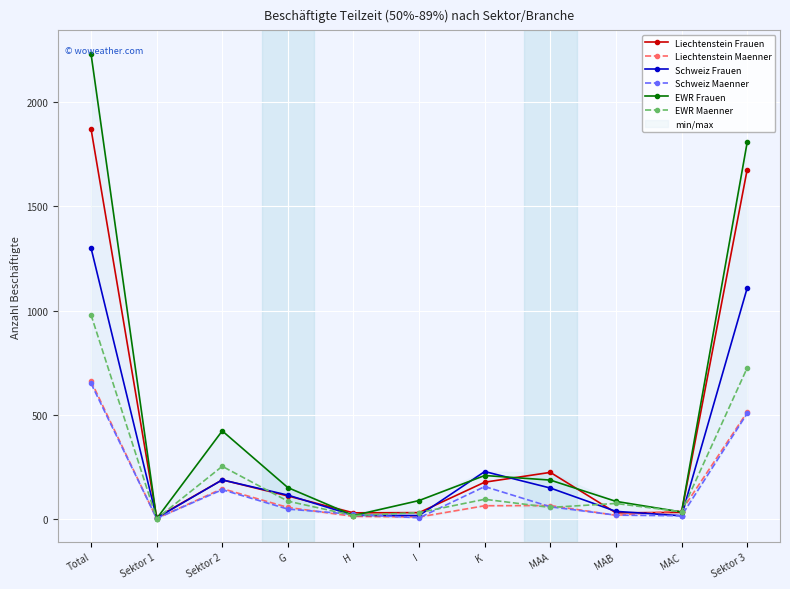

Reading left to right, list all the values displayed in this chart.

Liechtenstein Frauen: 1872	8	188	111	30	31	177	224	30	32	1676
Liechtenstein Maenner: 662	3	146	56	13	10	64	65	18	40	513
Schweiz Frauen: 1301	5	188	115	18	17	228	149	37	16	1108
Schweiz Maenner: 651	3	141	48	23	6	156	59	19	16	507
EWR Frauen: 2232	2	423	151	17	89	209	187	85	34	1807
EWR Maenner: 980	2	253	86	17	31	95	56	75	35	725